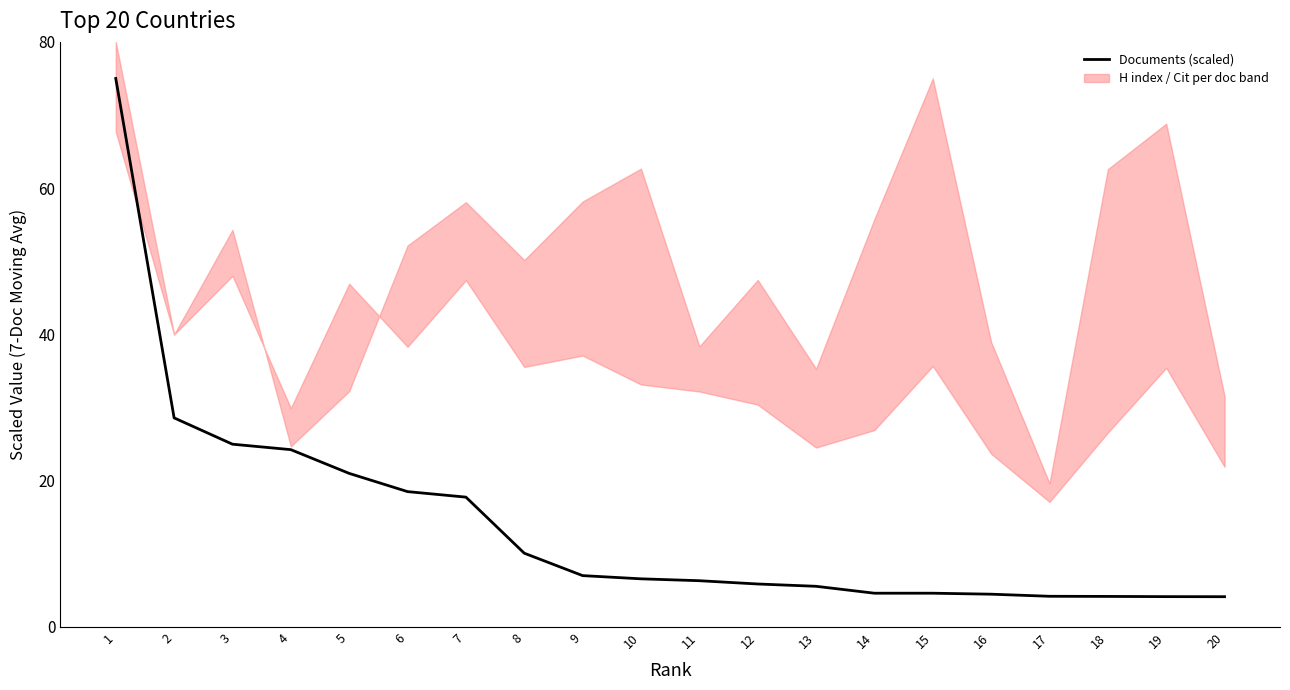

True or false: the data shows 2.3 at 14.

False